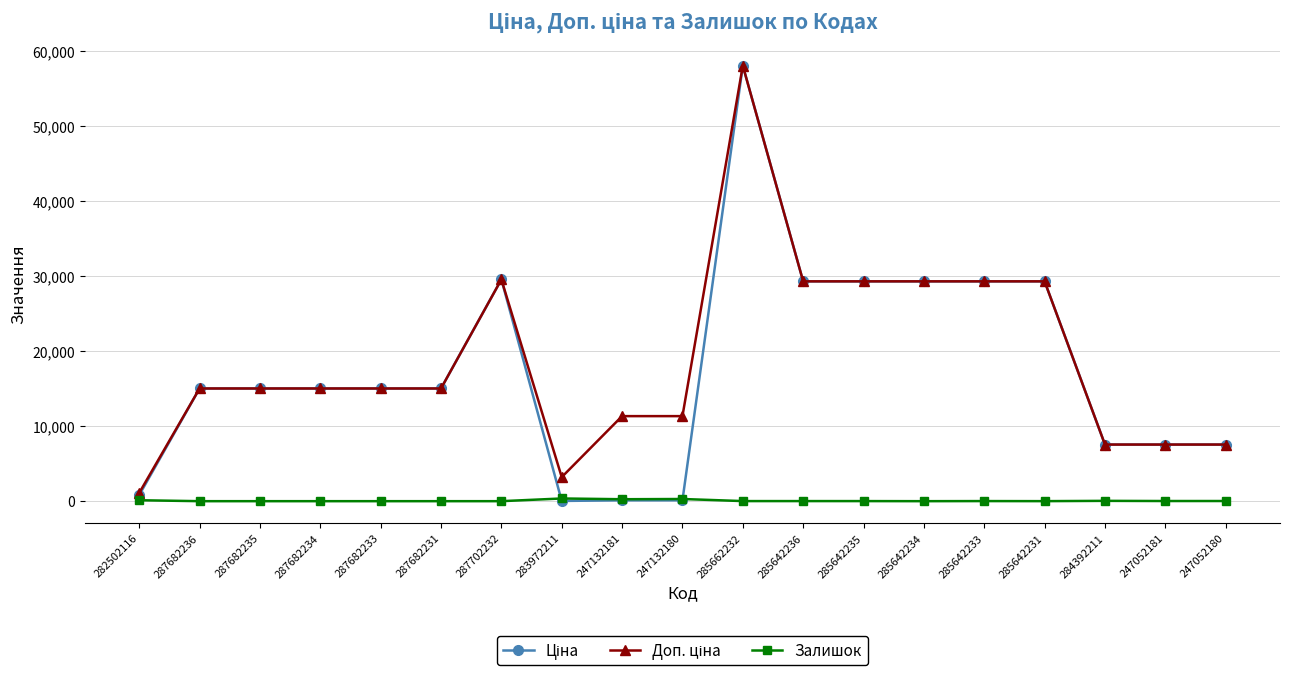

At how many categories does at least one series exceed 13394?

12